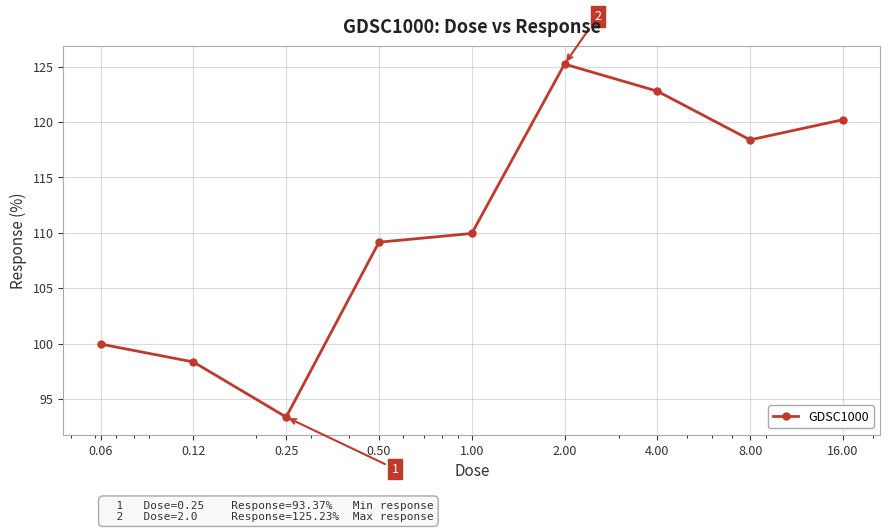

What is the smallest value displayed?

93.4